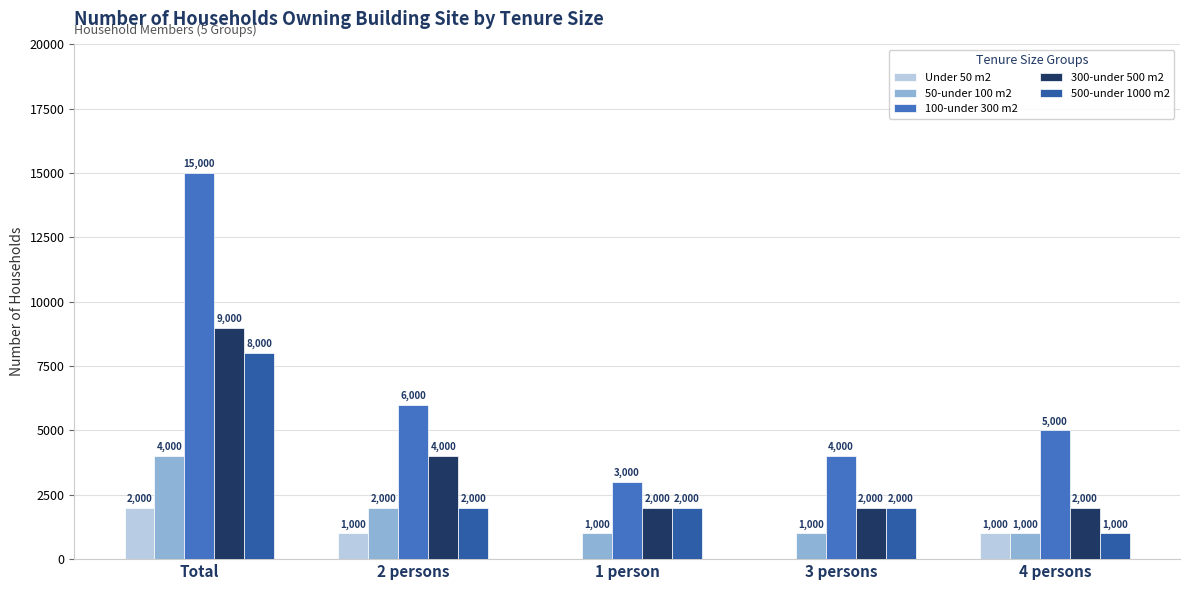

What is the total value across all series at 3 persons?

9000